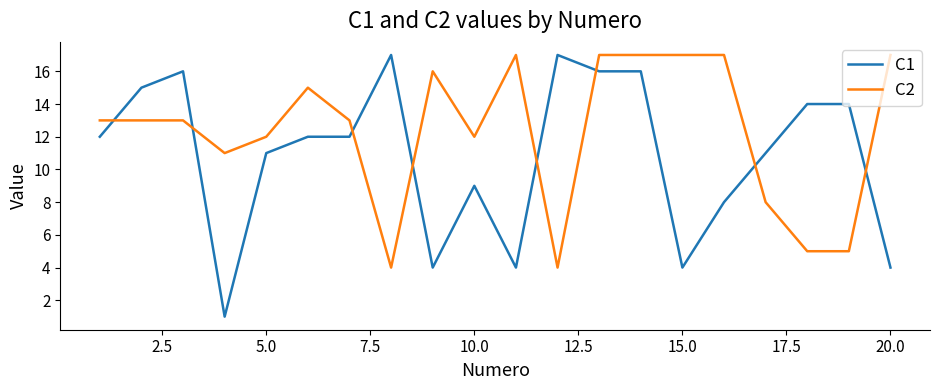

What is the greatest value displayed?

17